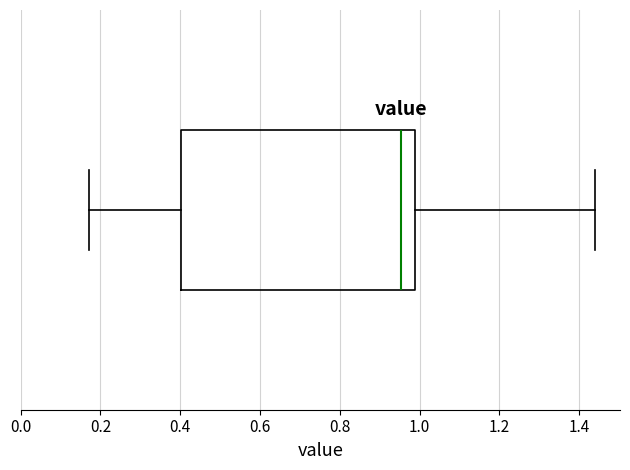

Read this box plot against the x-axis: the position of the median line, the range covered by the box, and the ends of both whiskers. The values are not printed on the chart, so give them approximately, as read against the axis.

median 0.96, box 0.40 to 0.98, whiskers 0.18 to 1.44